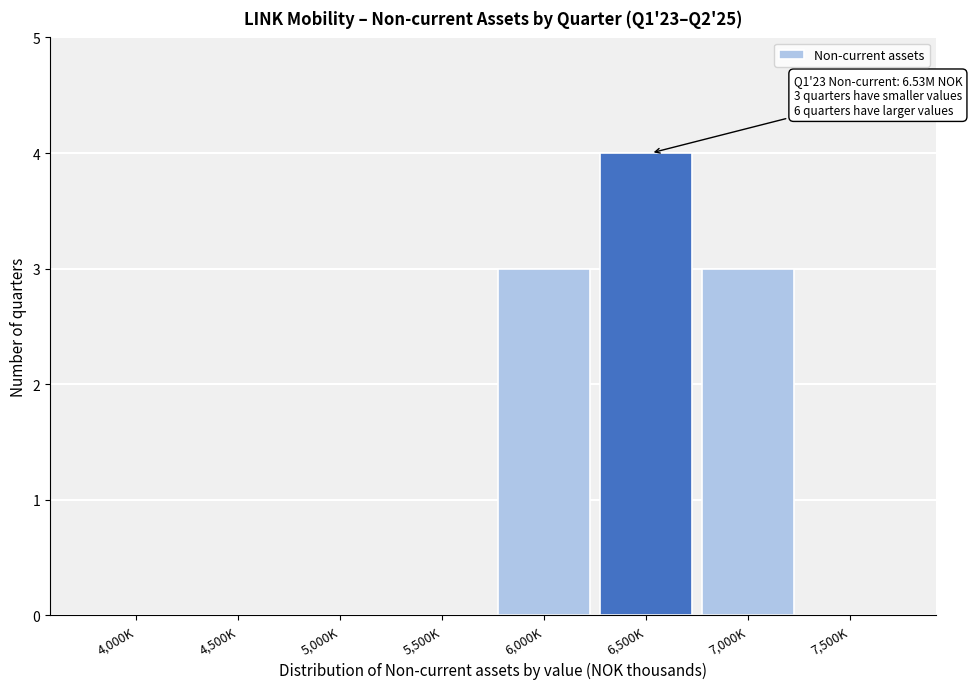

Reading left to right, list all the values displayed in this chart.

4,000K=0	4,500K=0	5,000K=0	5,500K=0	6,000K=3	6,500K=4	7,000K=3	7,500K=0